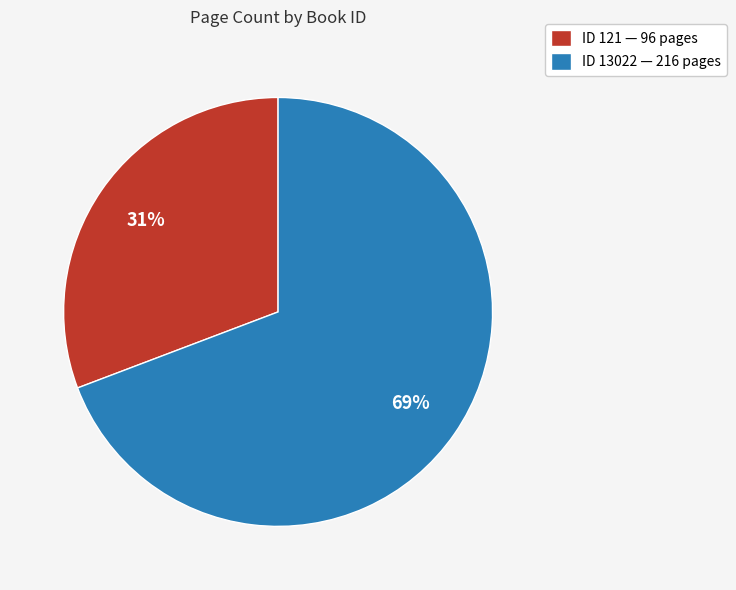

To the nearest percent, what is the difference between the largest and smallest slice percentages?

38%